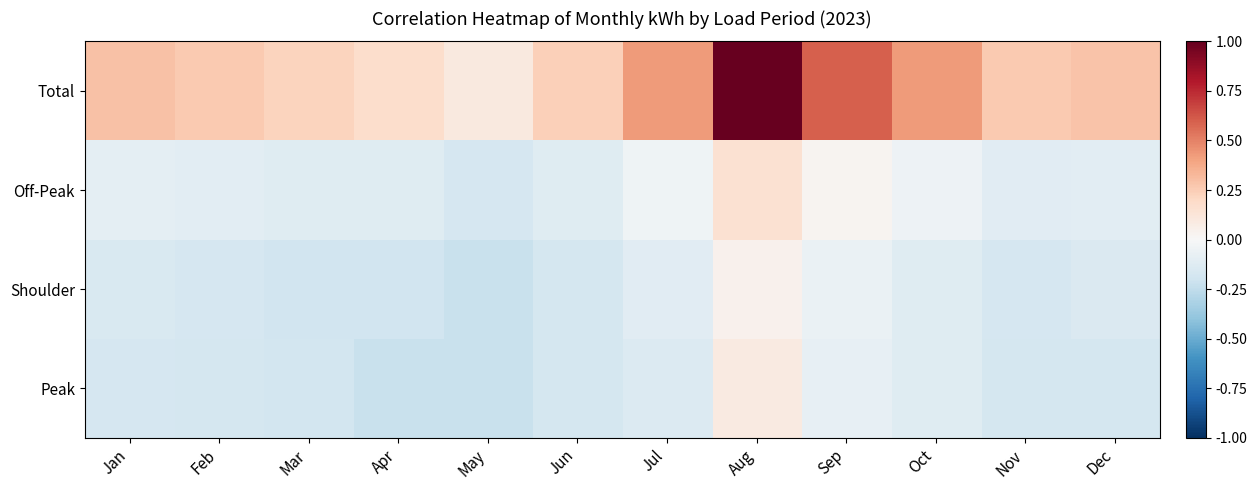

What is the total value across all series at Apr?

-0.4